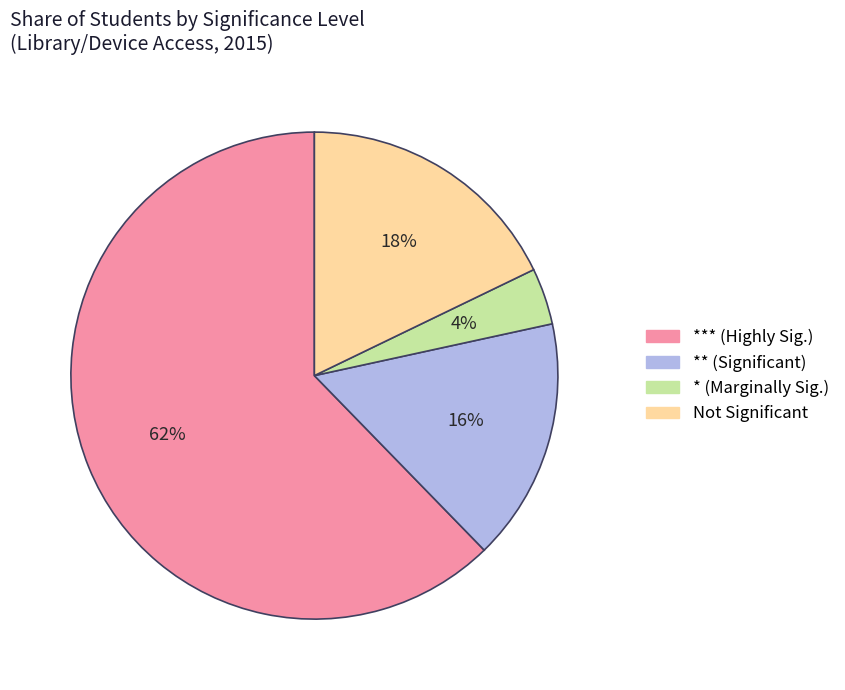

To the nearest percent, what is the average slice percentage?

25%